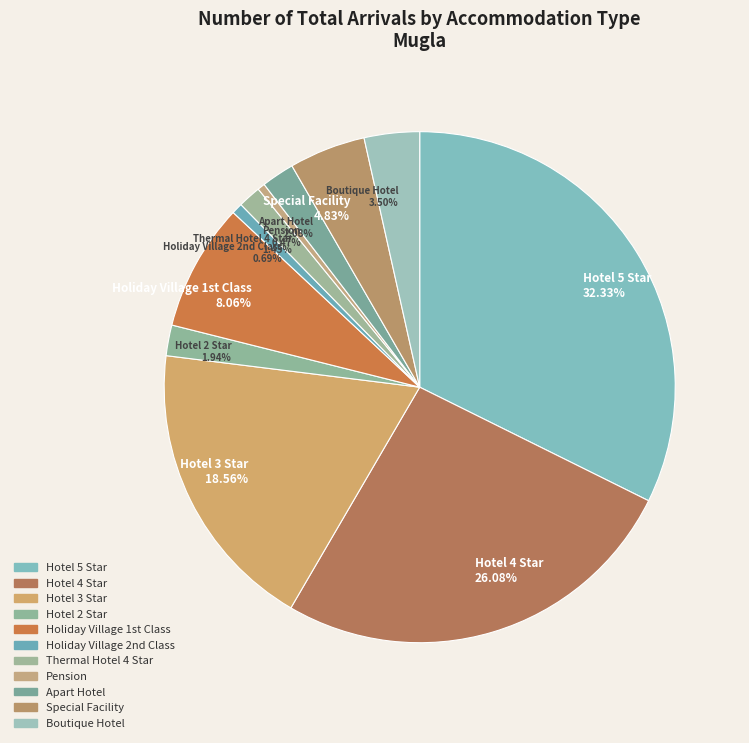

Count the number of slices in the pie.

11